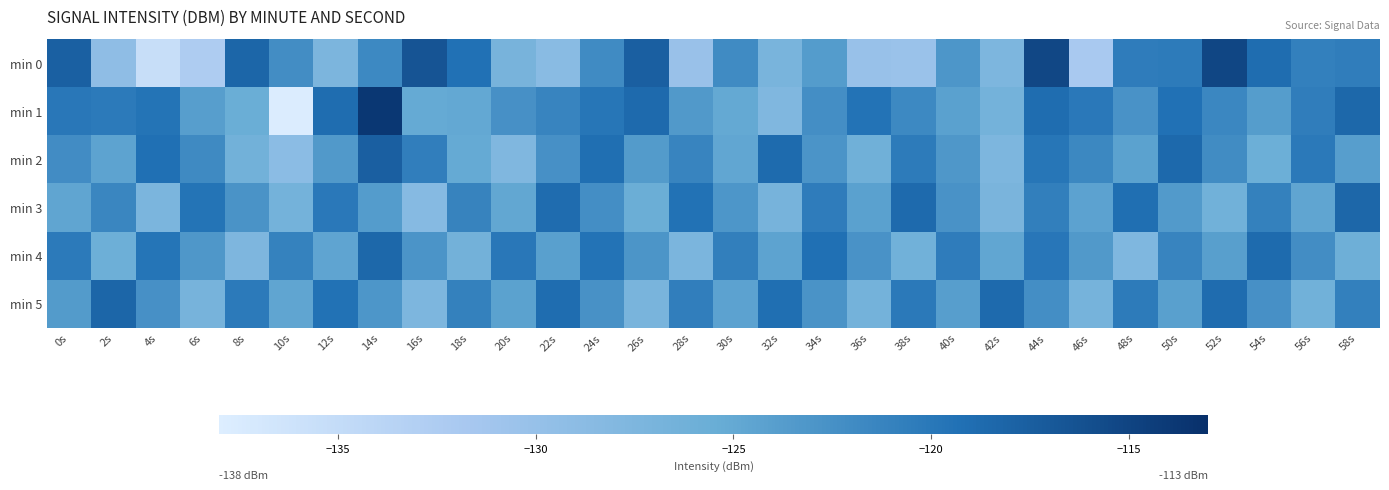

What is the total value across all series at 28s?

-742.4